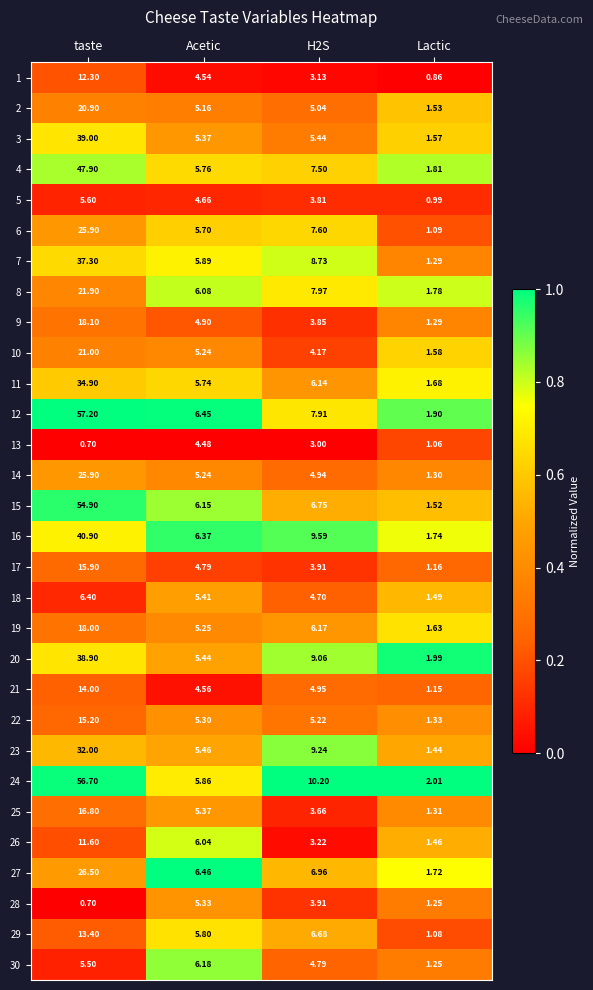

Which category has the lowest value in the 1 series?

Lactic